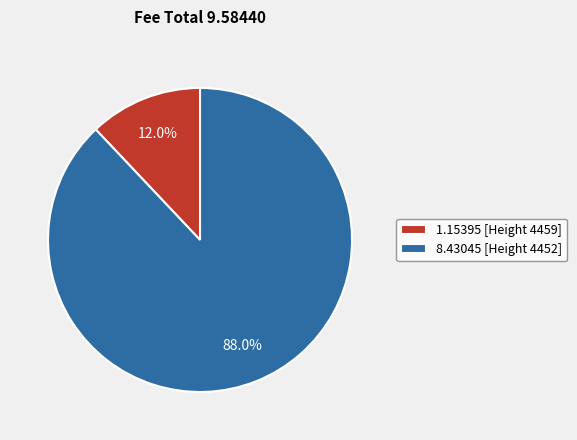

Which has a higher value, 1.15395 [Height 4459] or 8.43045 [Height 4452]?

8.43045 [Height 4452]